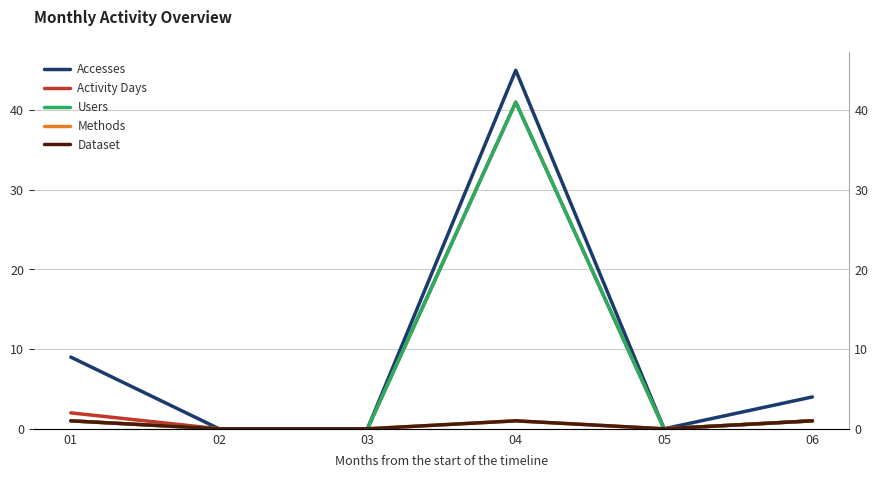

What is the difference between the maximum and minimum values in the Activity Days series?

41